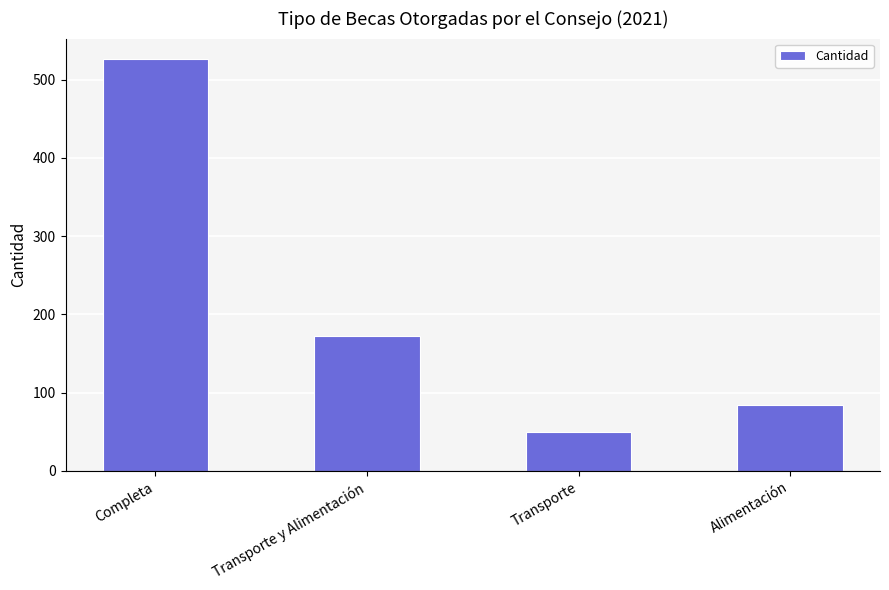

What is the difference between the maximum and second lowest values?

442